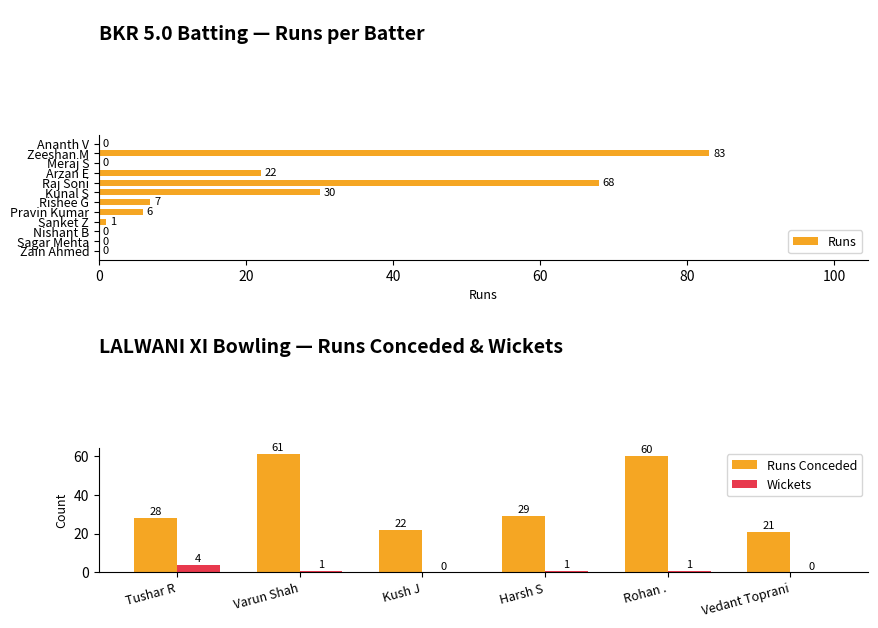

Rank the categories by value from highest to lowest.

Zeeshan M, Raj Soni, Kunal S, Arzan E, Rishee G, Pravin Kumar, Sanket Z, Ananth V, Meraj S, Nishant B, Sagar Mehta, Zain Ahmed